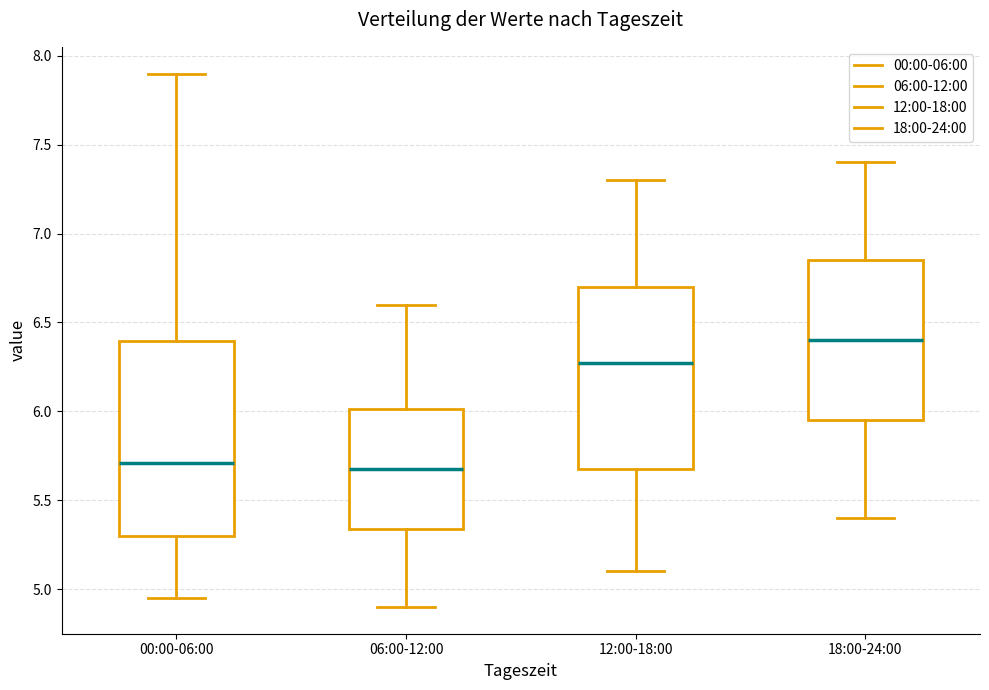

Which box has the highest median line?

18:00-24:00